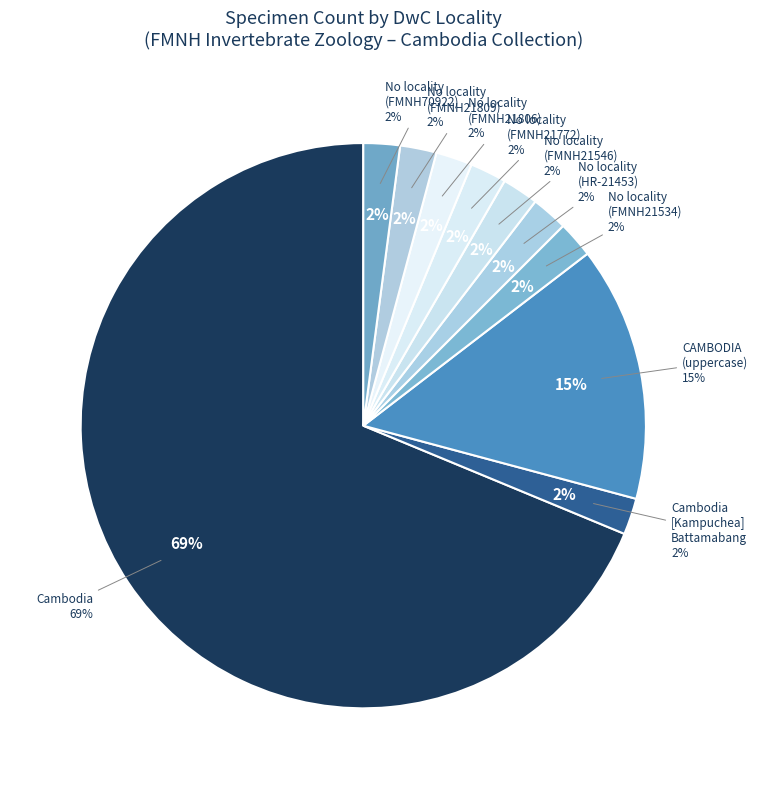

The Cambodia slice represents 60% of the pie. True or false?

False